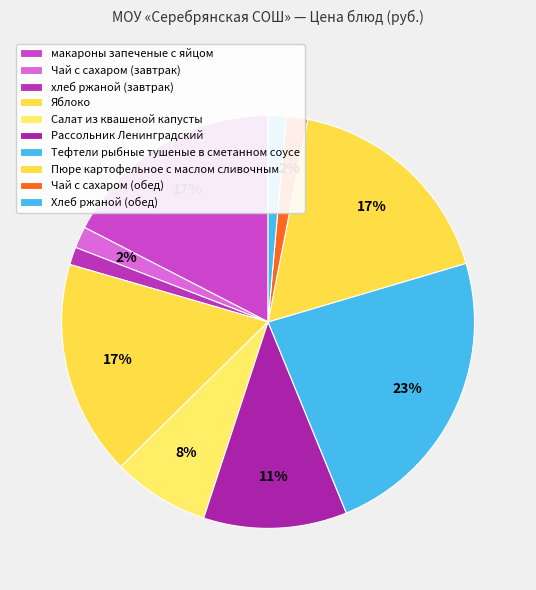

To the nearest percent, what is the difference between the Хлеб ржаной (обед) and макароны запеченые с яйцом slice percentages?

16%